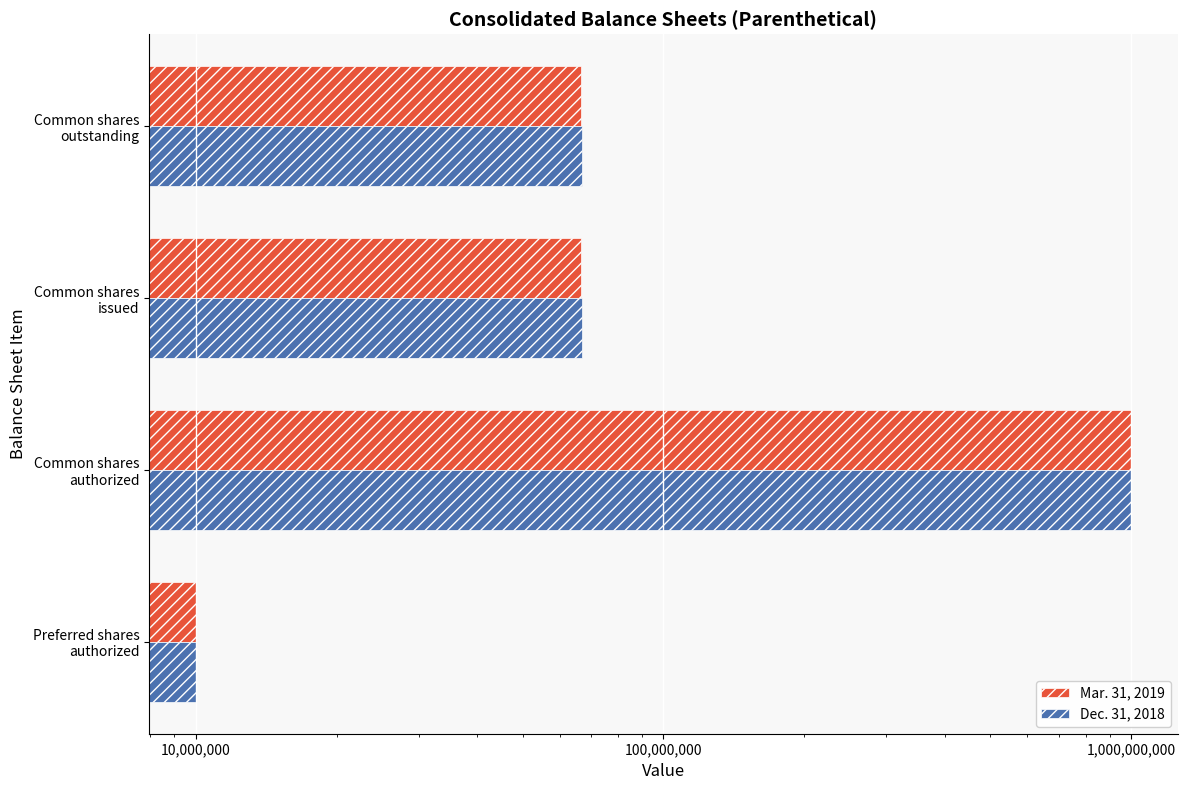

What is the value of the Mar. 31, 2019 bar at the 3rd from the left?

66584729